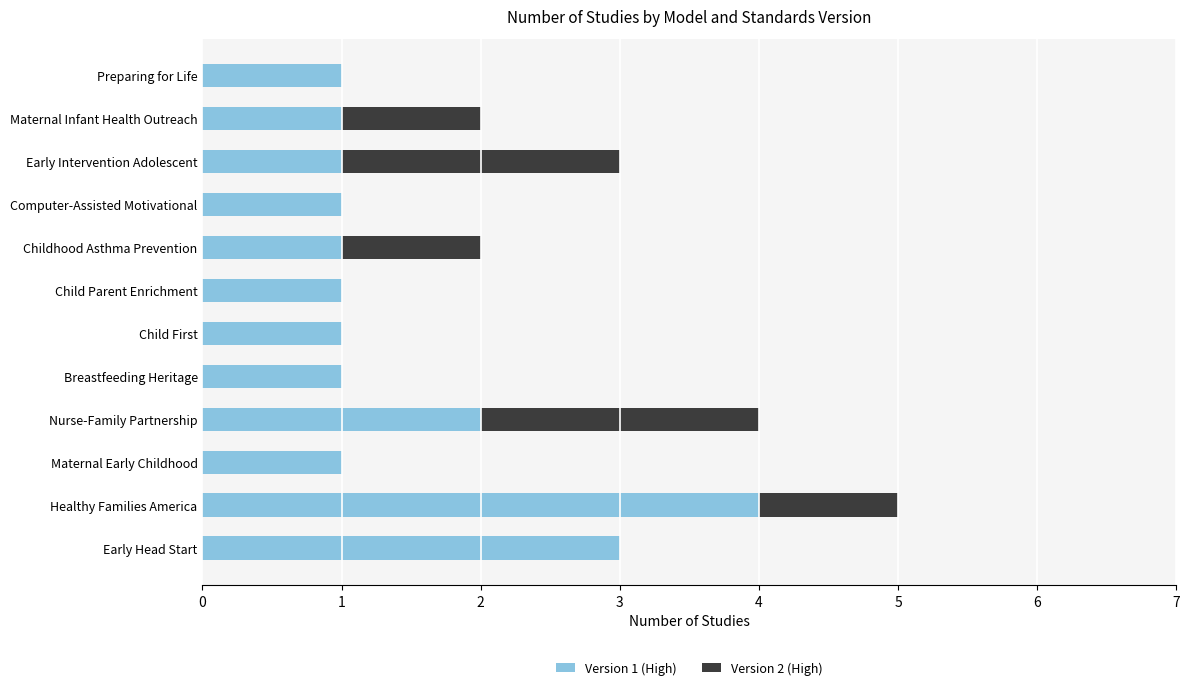

At which label does Version 1 (High) reach its peak?

Healthy Families America